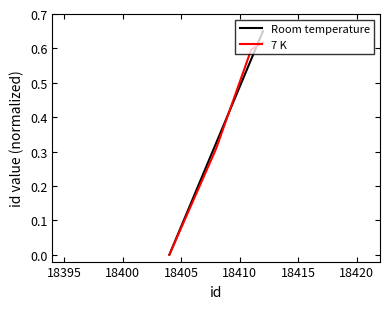

List the series in order of their peak value, lowest first.

7 K, Room temperature